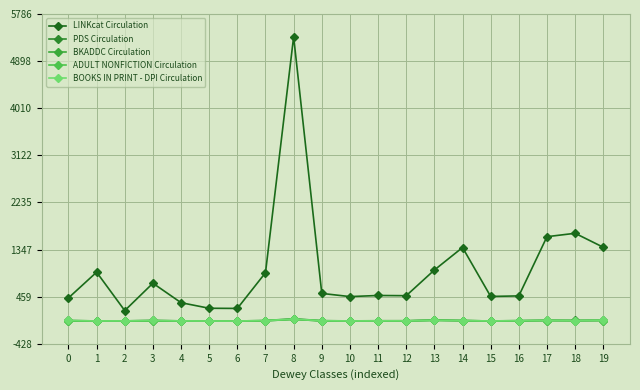

Is this an area chart (filled region under the line)?

No